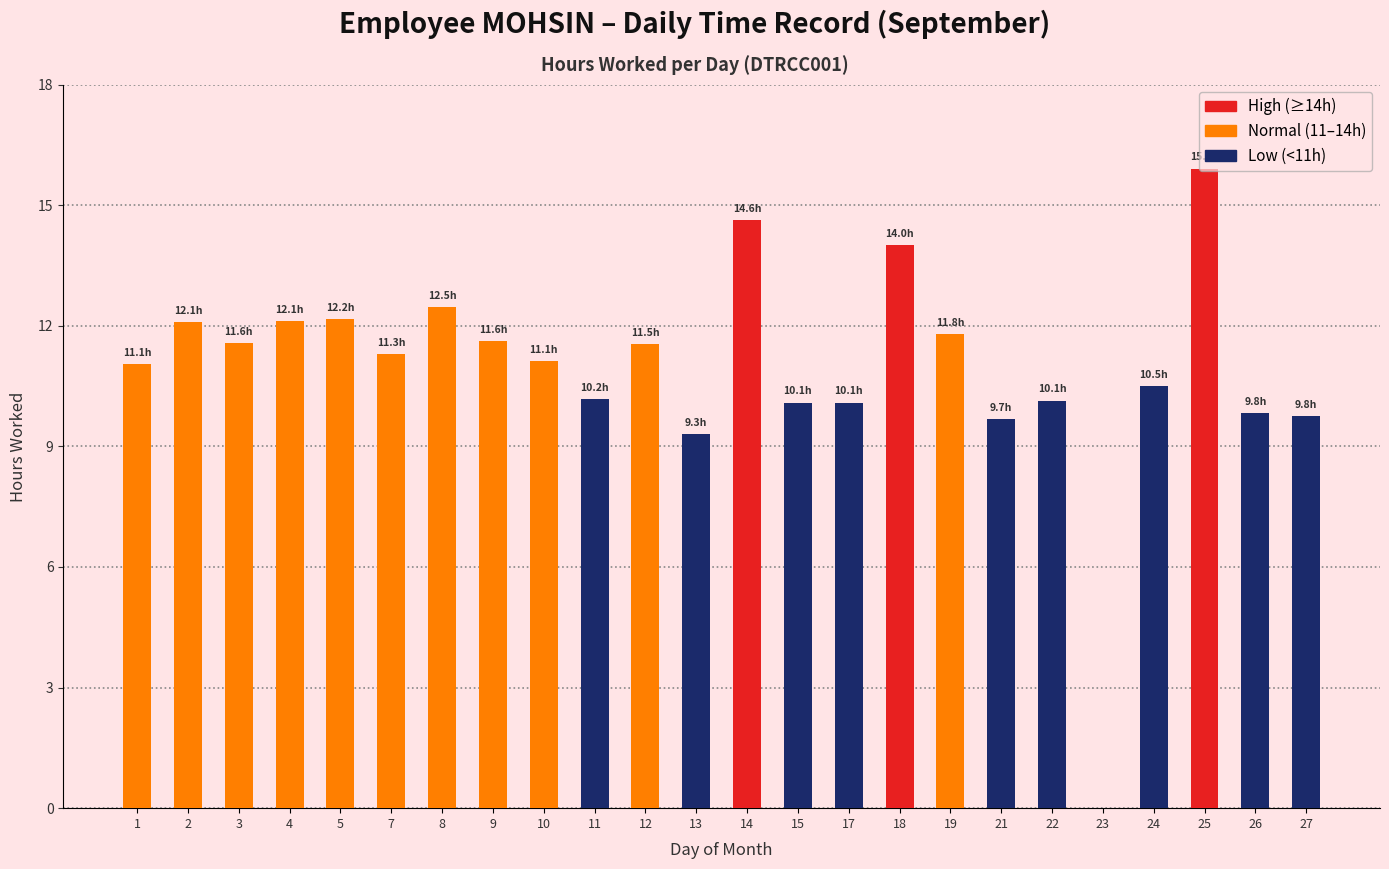

What is the change in value from 21 to 23?

-9.7